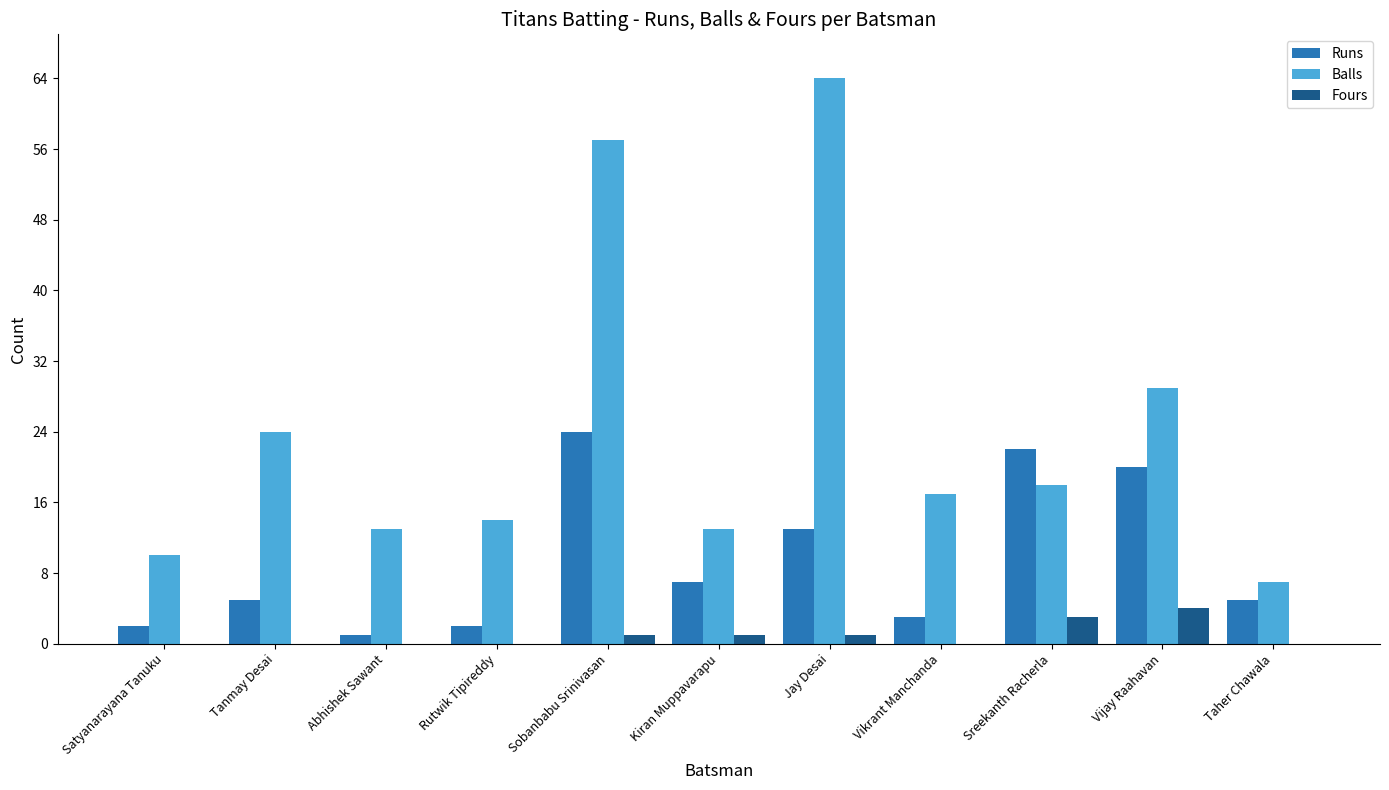

Which category has the highest value in the Balls series?

Jay Desai